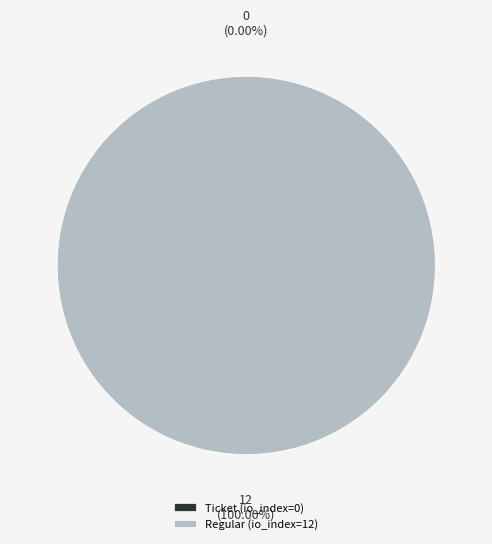

Which slice represents more than half of the pie?

Regular (io_index=12)